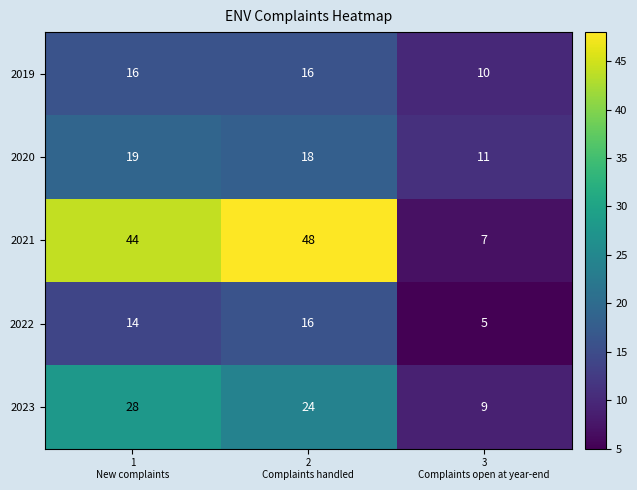

Count the number of categories in the chart.

3